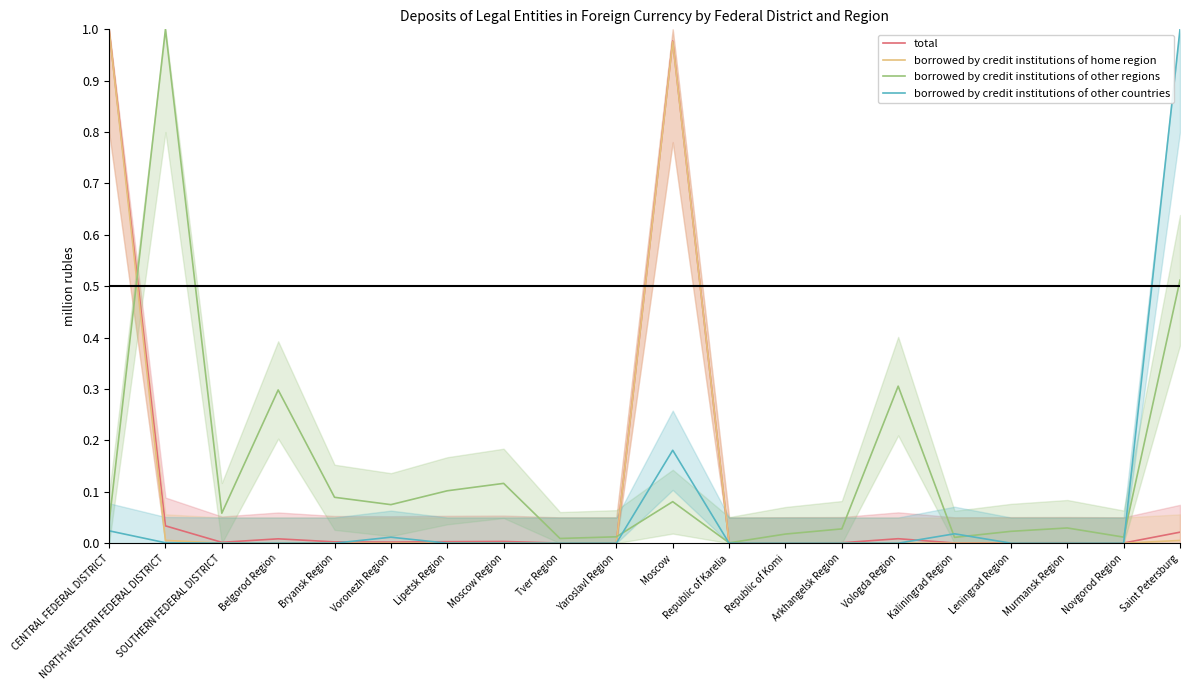

List the series in order of their peak value, highest first.

total, borrowed by credit institutions of home region, borrowed by credit institutions of other regions, borrowed by credit institutions of other countries